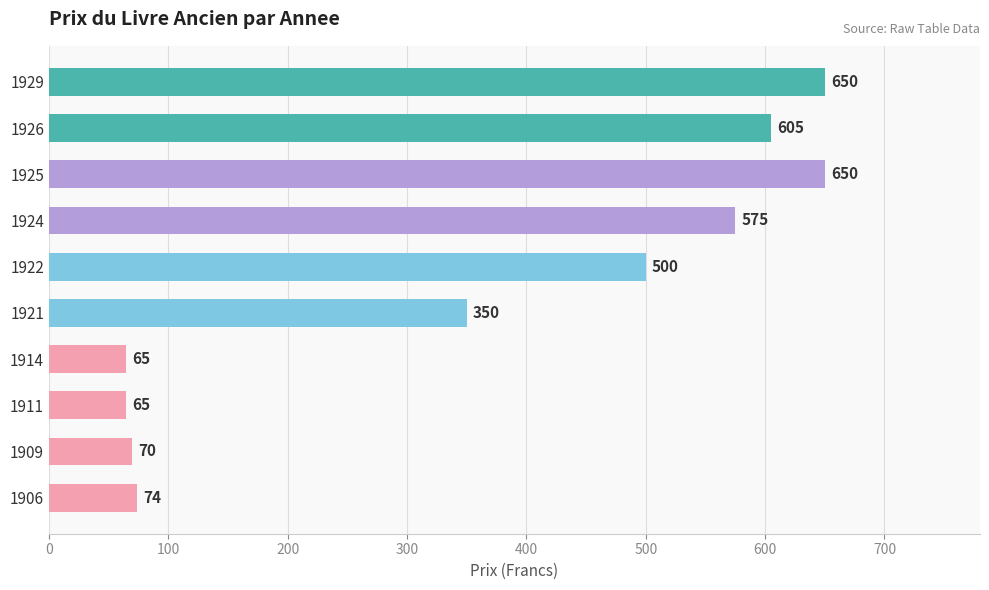

What value does the data have at 1921, to the nearest 50?

350